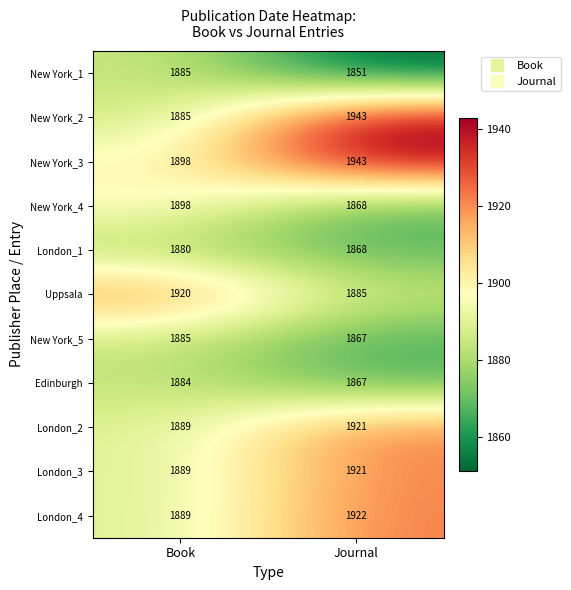

Reading right to left, transcribe all the data shown in this chart.

New York_1: Journal=1851	Book=1885
New York_2: Journal=1943	Book=1885
New York_3: Journal=1943	Book=1898
New York_4: Journal=1868	Book=1898
London_1: Journal=1868	Book=1880
Uppsala: Journal=1885	Book=1920
New York_5: Journal=1867	Book=1885
Edinburgh: Journal=1867	Book=1884
London_2: Journal=1921	Book=1889
London_3: Journal=1921	Book=1889
London_4: Journal=1922	Book=1889